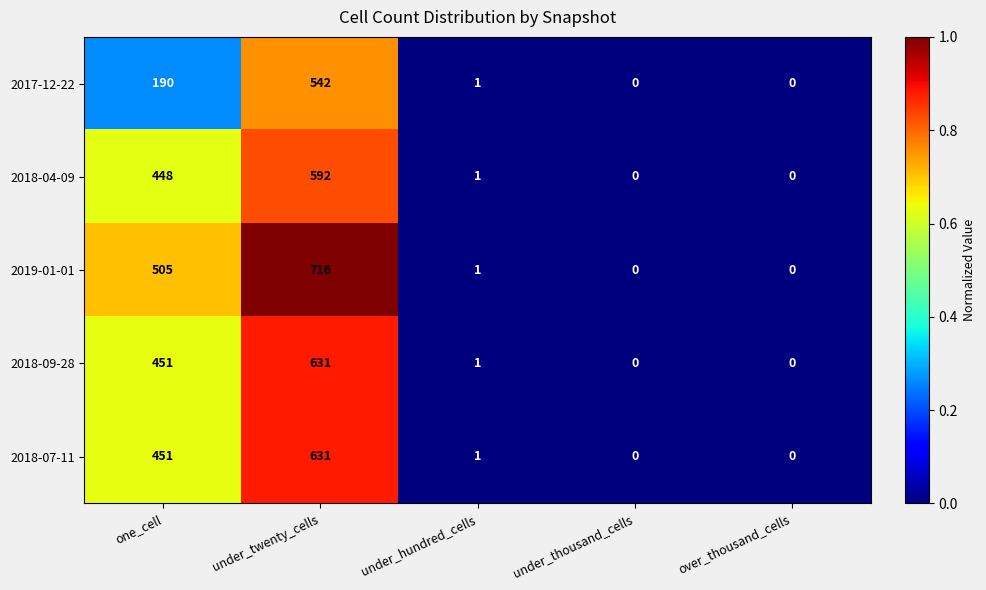

What is the difference between the maximum and minimum values in the 2018-09-28 series?

631